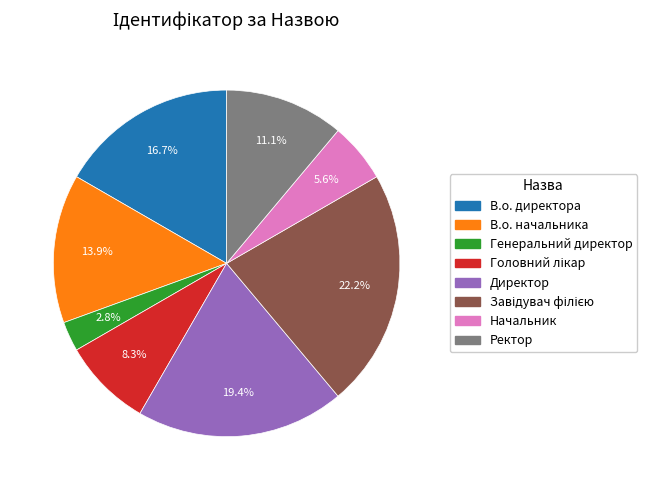

The Генеральний директор slice represents 15% of the pie. True or false?

False